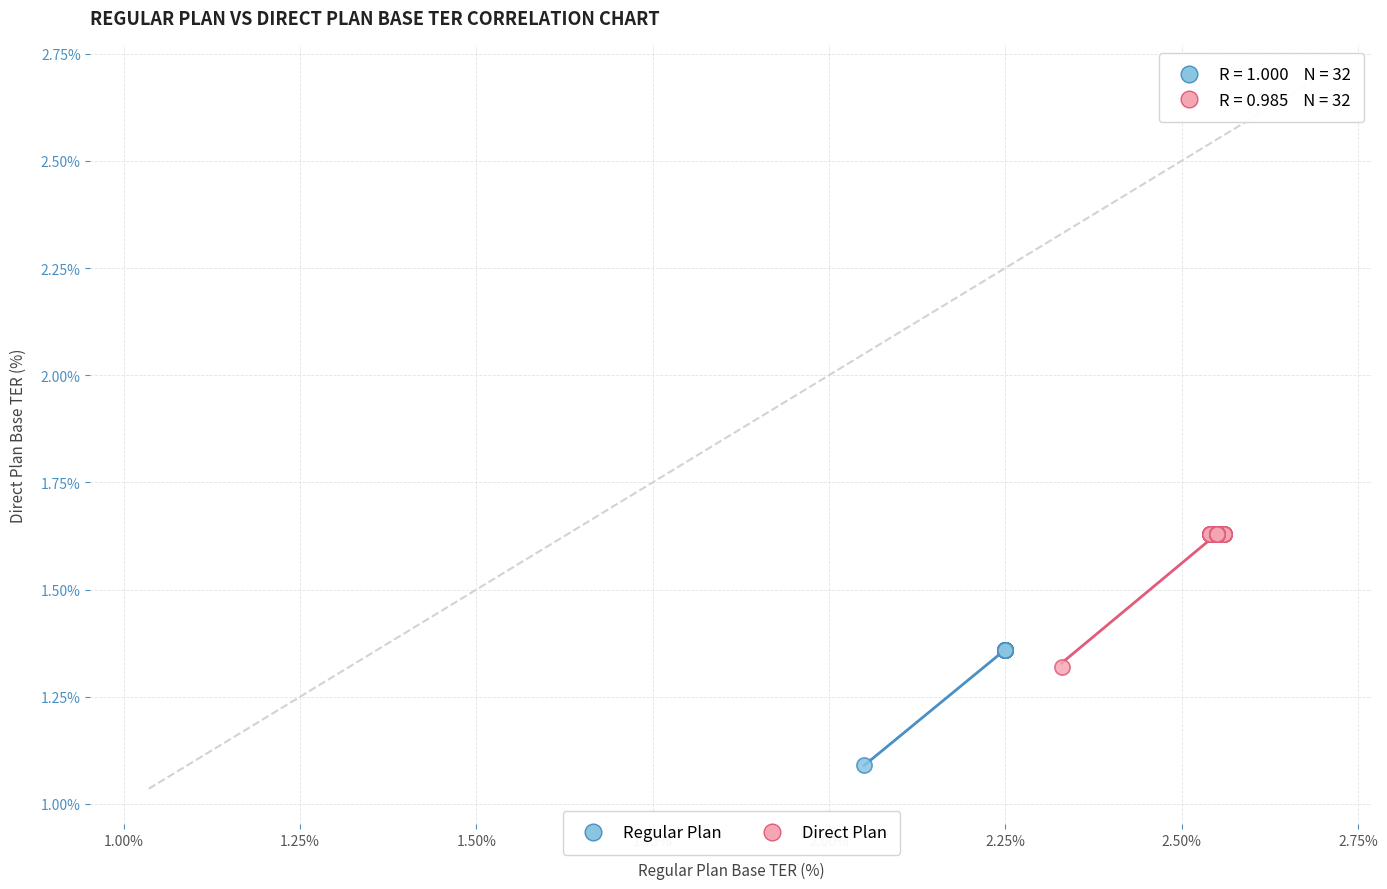

Which series contains the lowest Y value?

Regular Plan